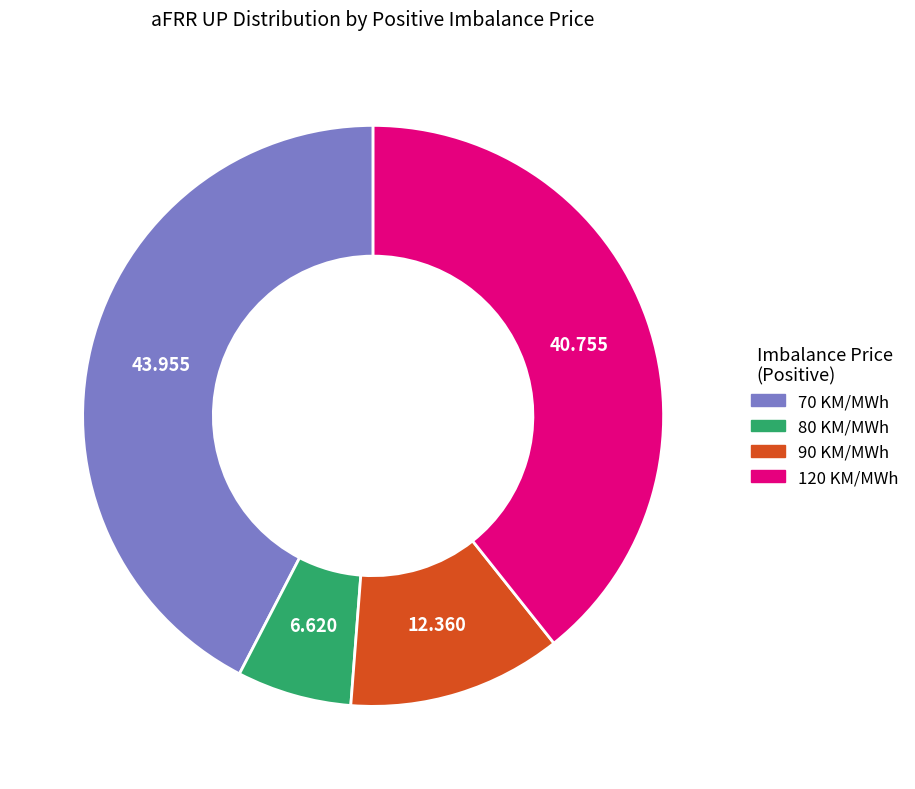

Count the number of slices in the pie.

4